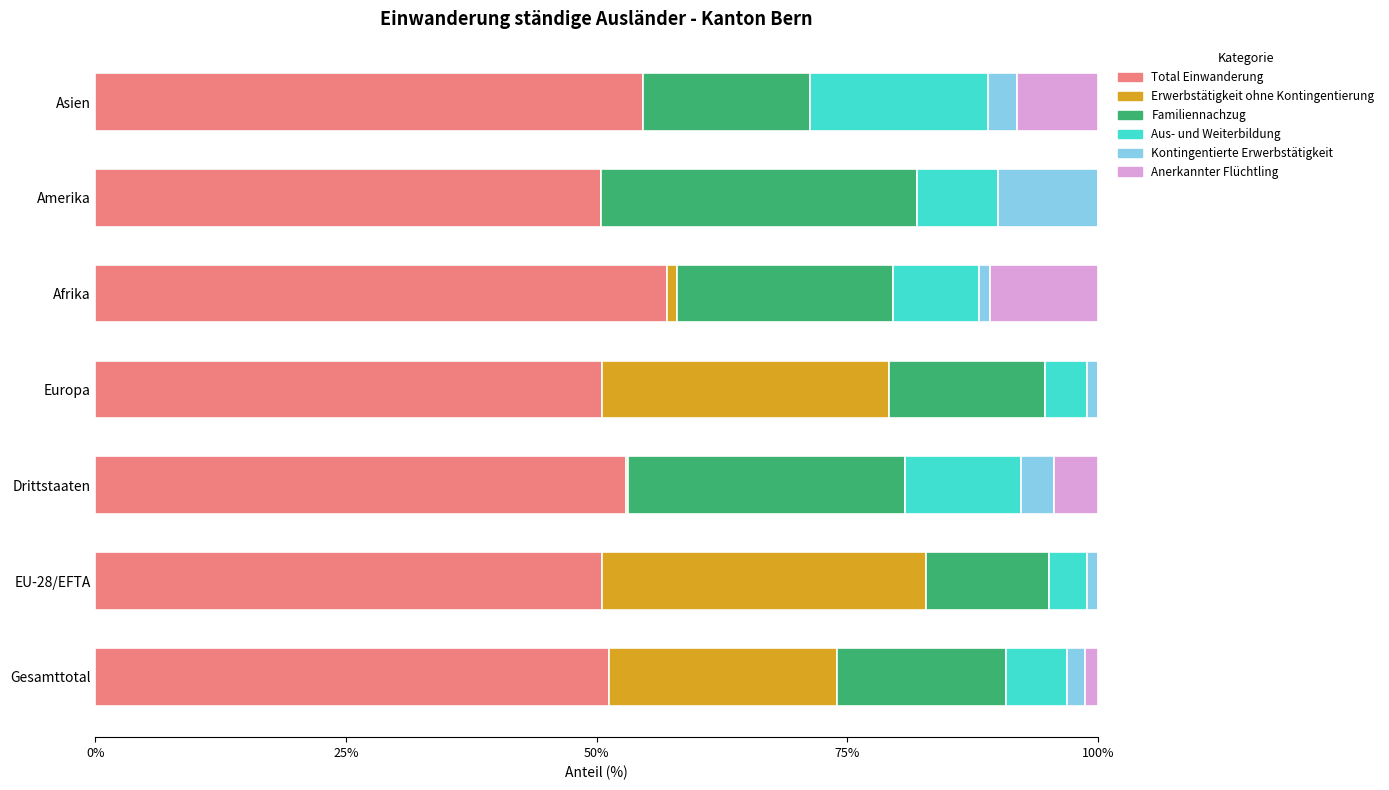

What is the sum of all Total Einwanderung values?

367.4